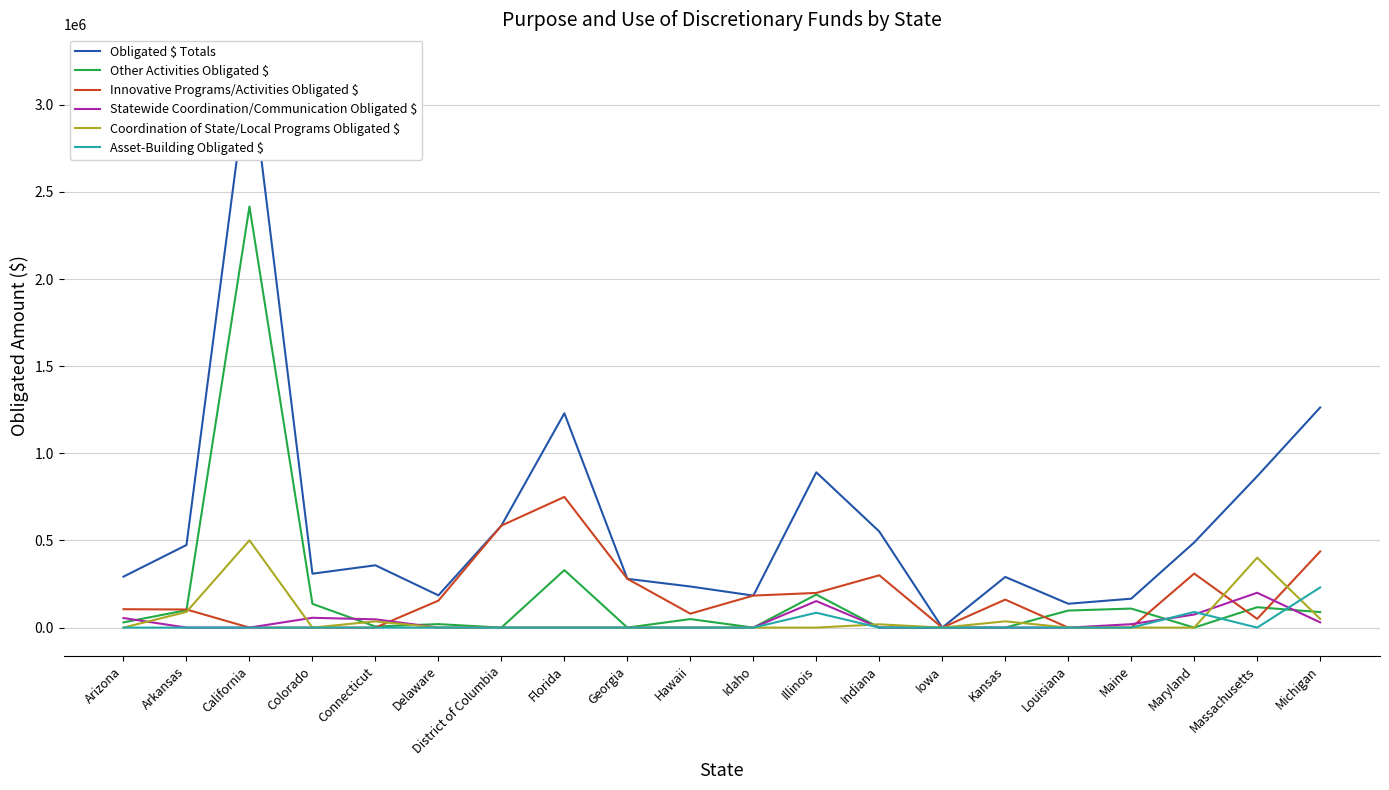

Which series has the largest total across all categories?

Obligated $ Totals